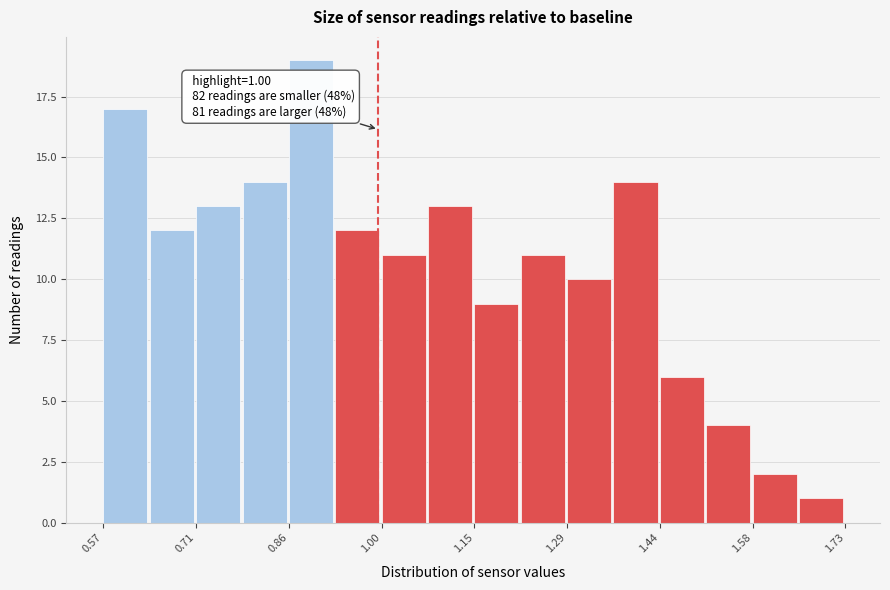

Around what value on the x-axis is the tallest bar? Give the approximate position of its centre, as read against the axis.

0.90